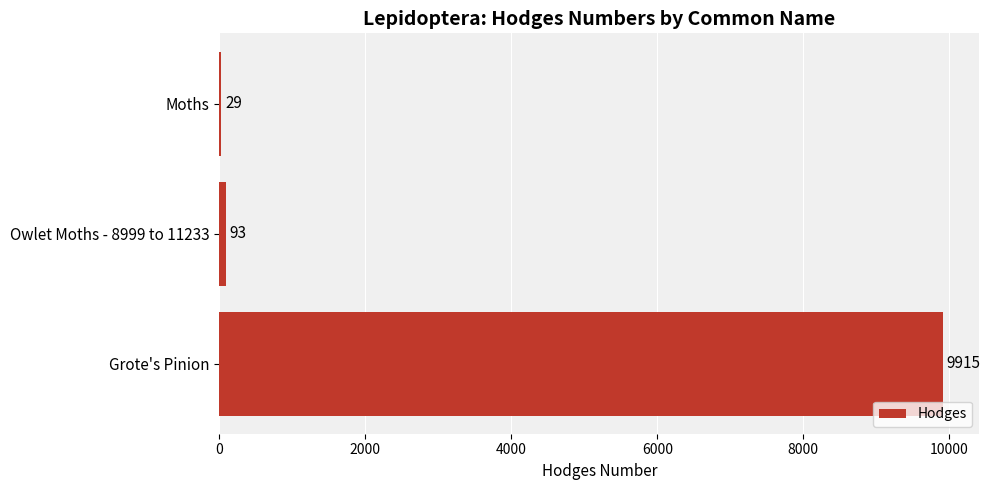

What is the change in value from Moths to Grote's Pinion?

+9886.0